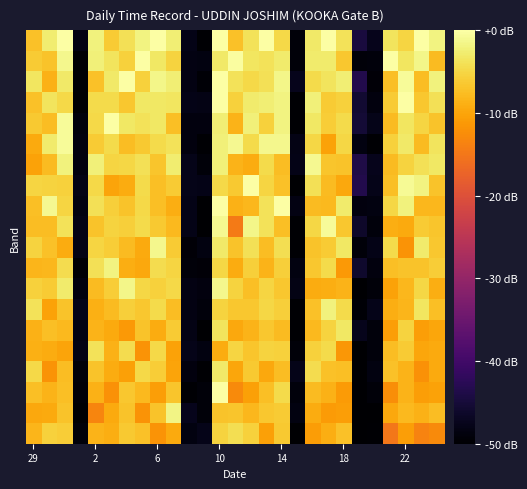

At which category is the sum across all series the highest?

10